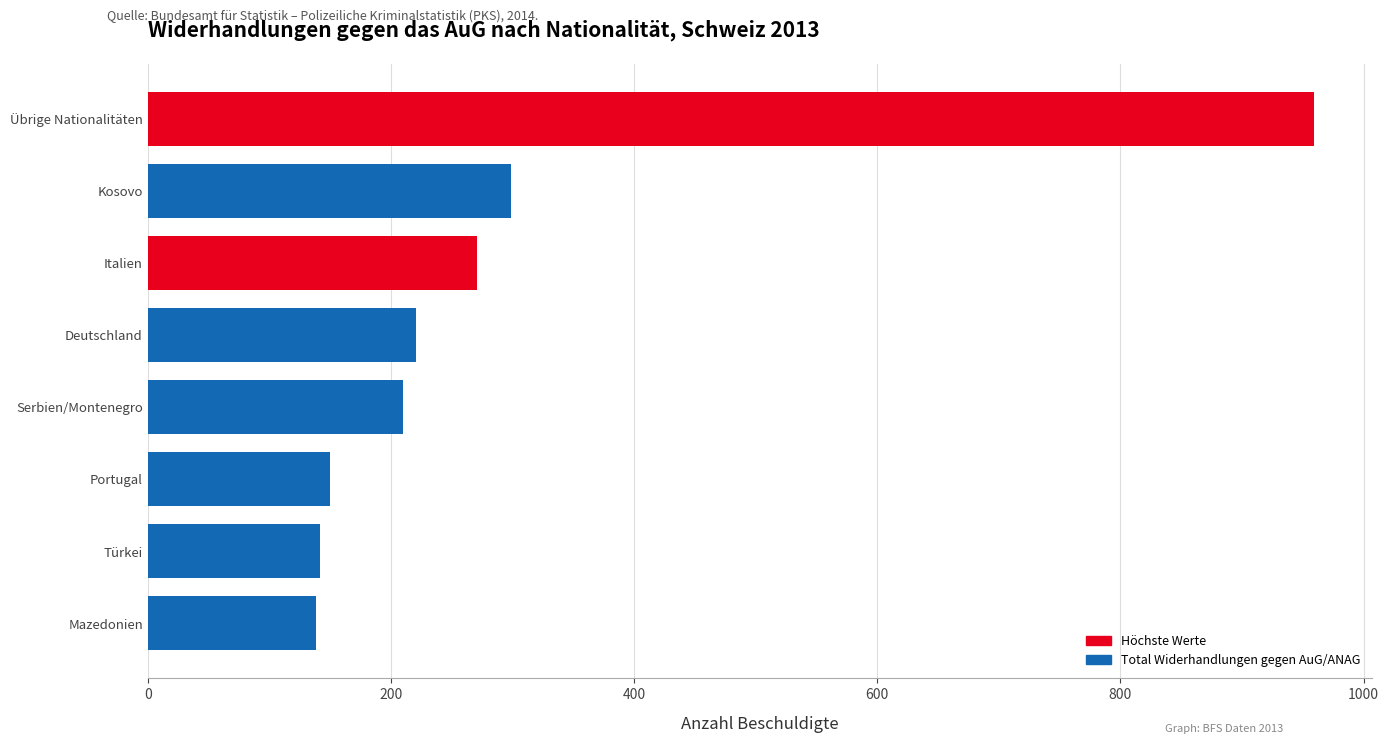

Are the bars grouped side by side (vs. stacked)?

No